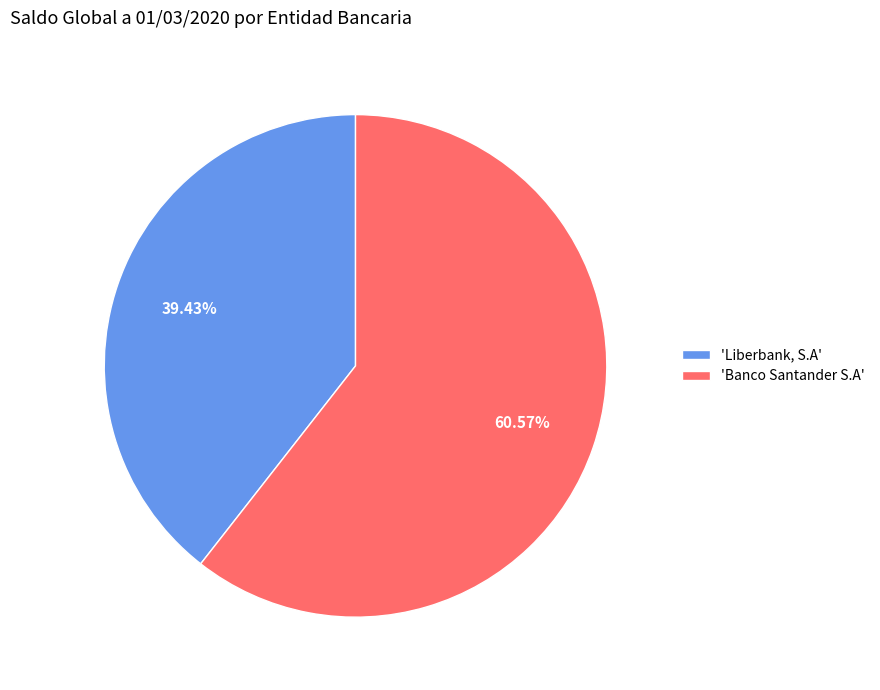

What is the majority slice?

'Banco Santander S.A'